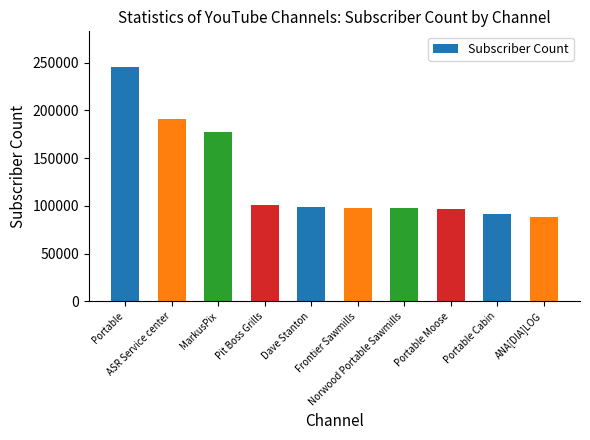

What is the difference between the maximum and minimum values?

158000